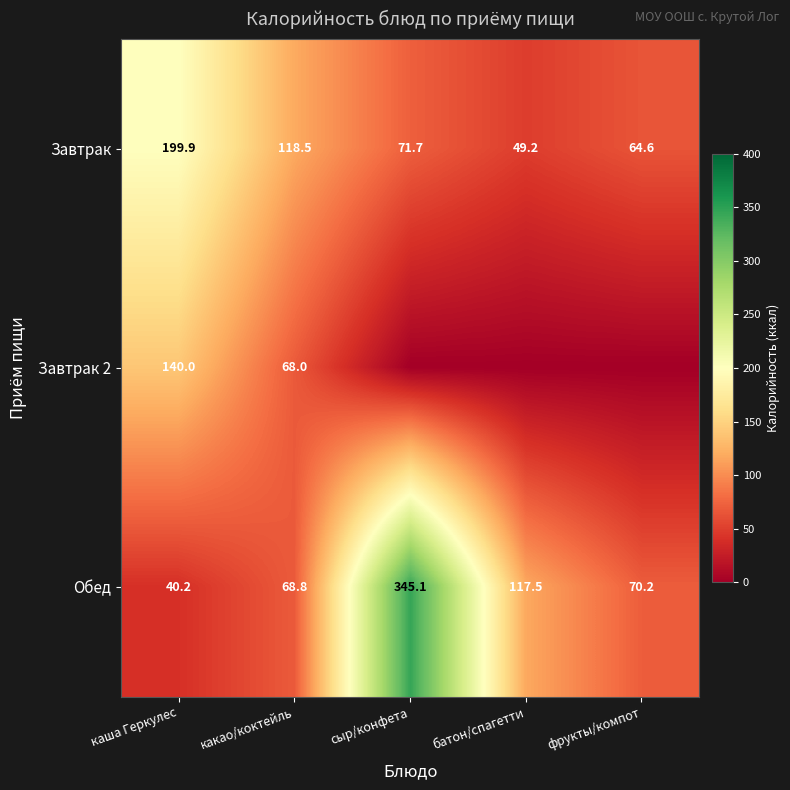

The value of Завтрак at каша Геркулес is 61.2. True or false?

False